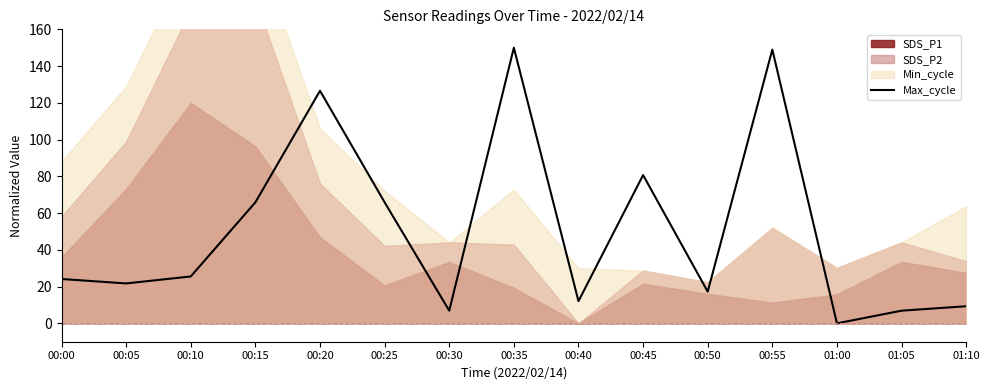

Reading left to right, what are all the values shown in this chart?

00:00=24.1	00:05=21.7	00:10=25.5	00:15=65.9	00:20=126.6	00:25=65.9	00:30=6.9	00:35=150.0	00:40=12.1	00:45=80.7	00:50=17.2	00:55=149.0	01:00=0.0	01:05=6.9	01:10=9.3